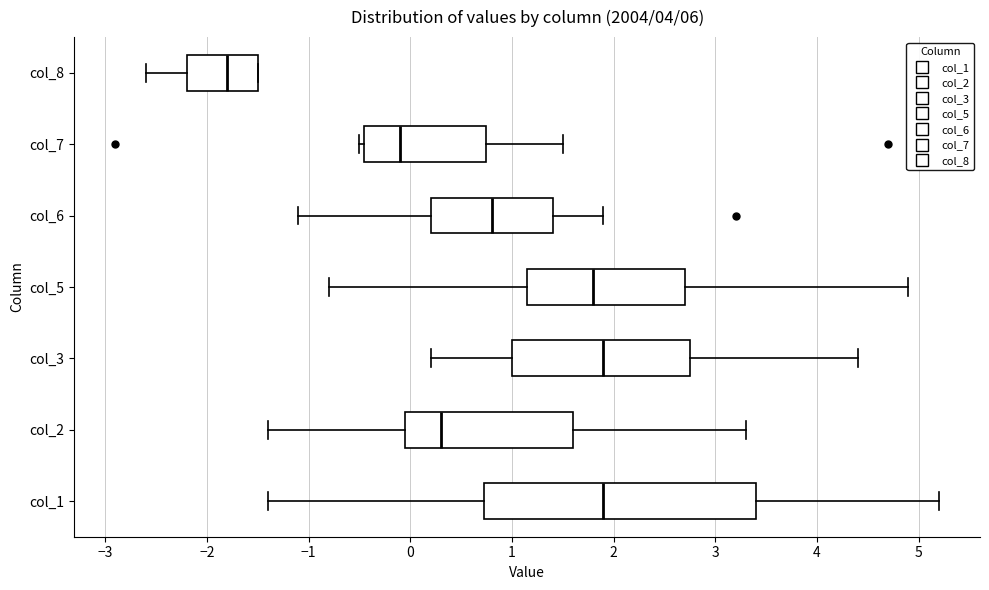

Which box's median line is the furthest to the left?

col_8